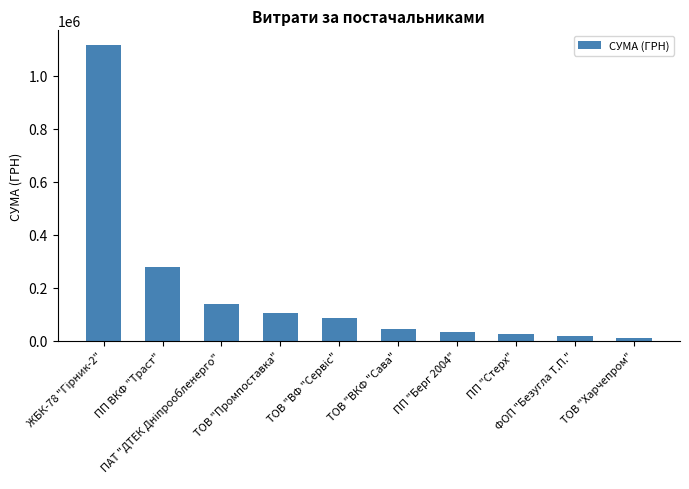

What is the difference between the maximum and second lowest values?

1098033.0